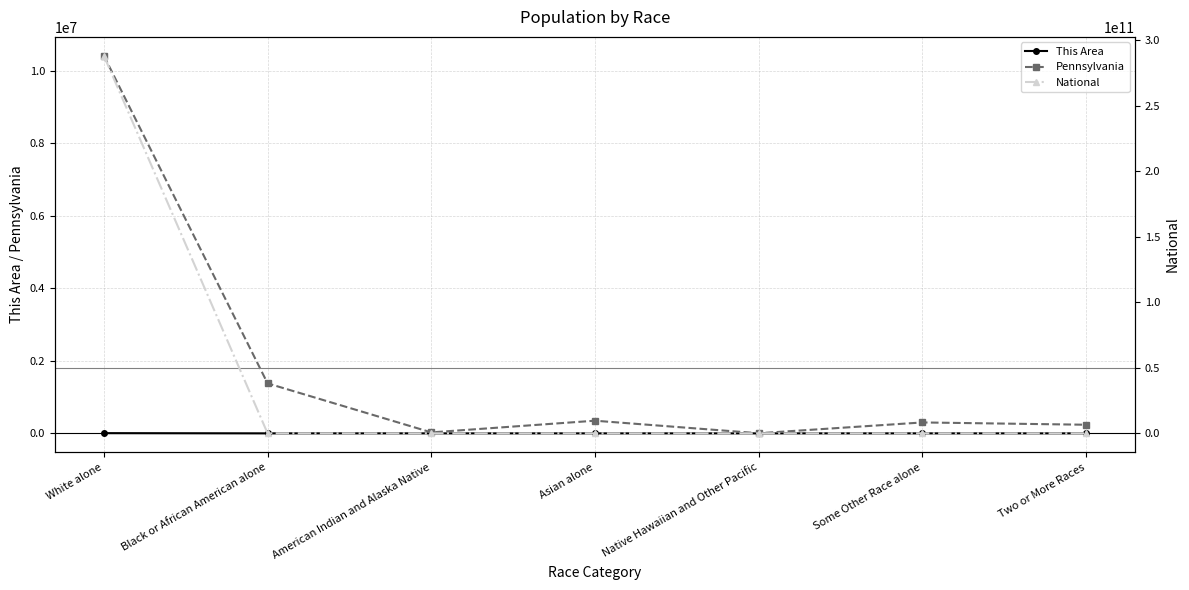

At which label does This Area reach its minimum?

Native Hawaiian and Other Pacific